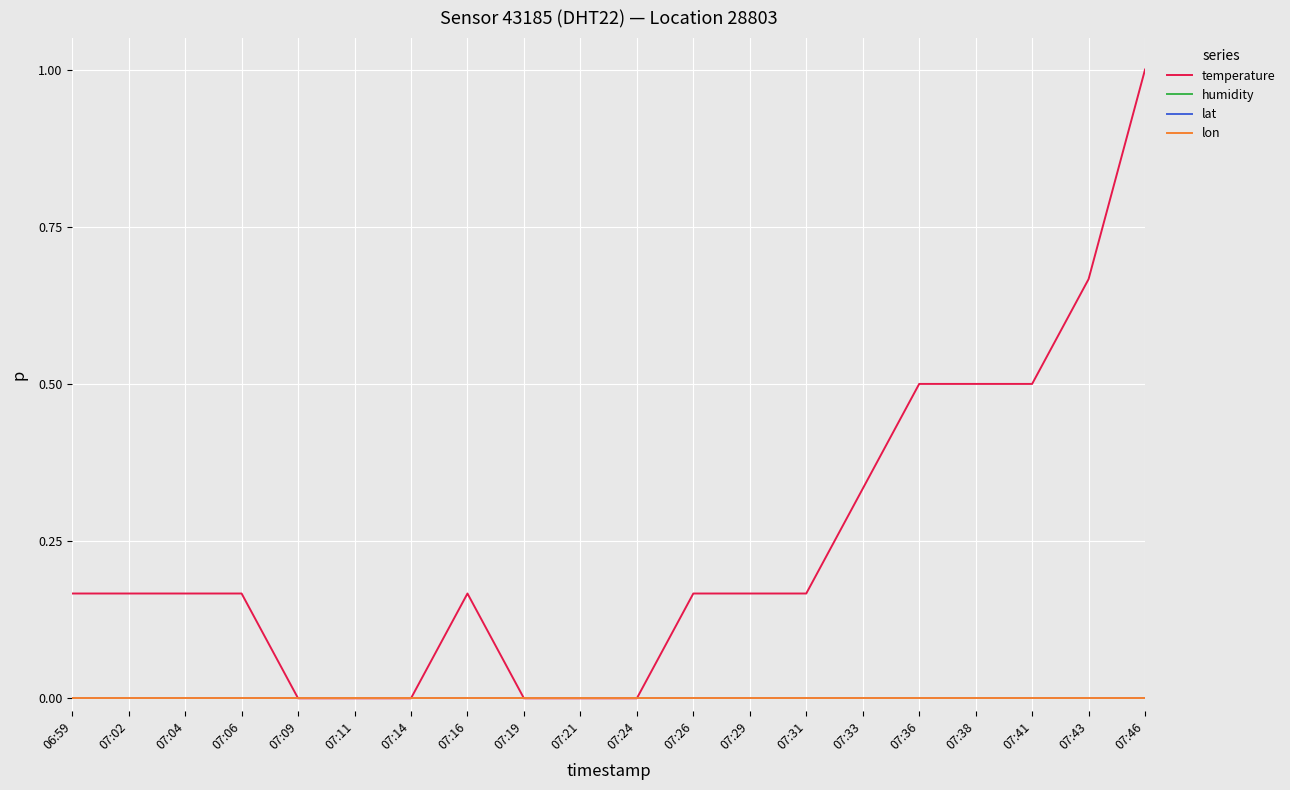

Is the value of lat at 07:33 greater than the value of lon at 07:04?

No